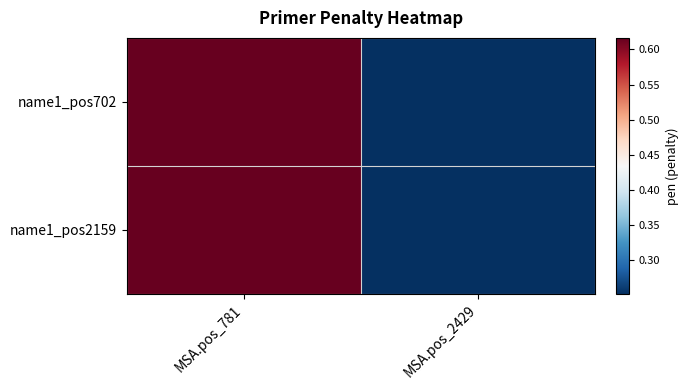

Reading left to right, what are all the values shown in this chart?

name1_pos702: MSA.pos_781=0.6	MSA.pos_2429=0.3
name1_pos2159: MSA.pos_781=0.6	MSA.pos_2429=0.3